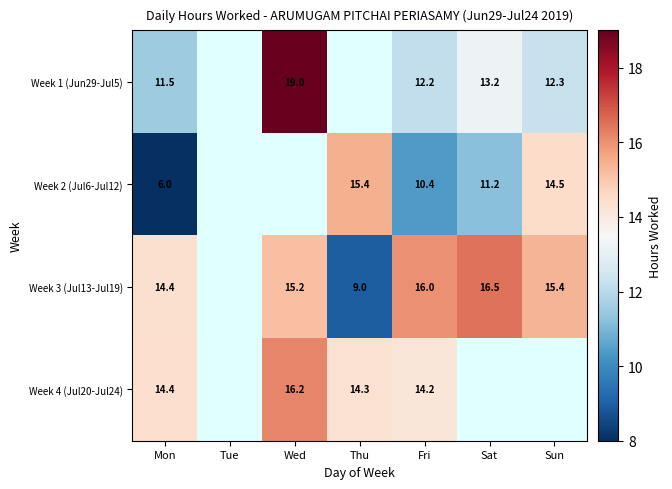

Is the value of Week 2 (Jul6-Jul12) at Fri greater than the value of Week 1 (Jun29-Jul5) at Wed?

No